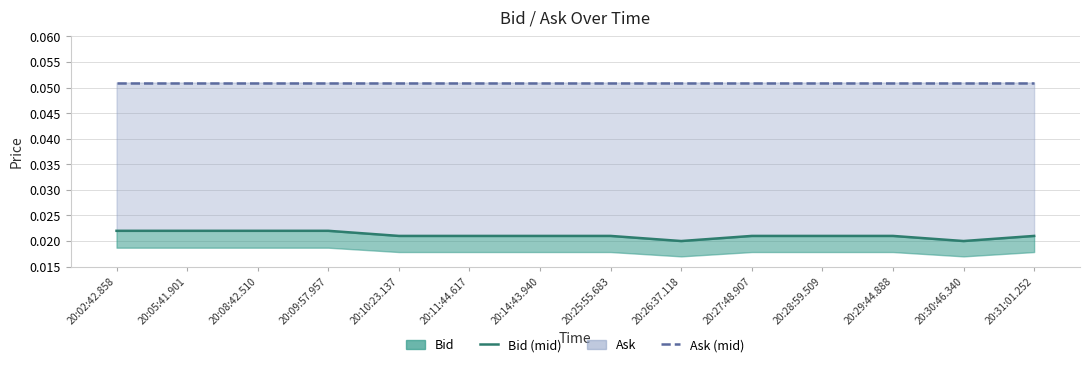

True or false: Ask (mid) and Bid (mid) cross at least once.

False